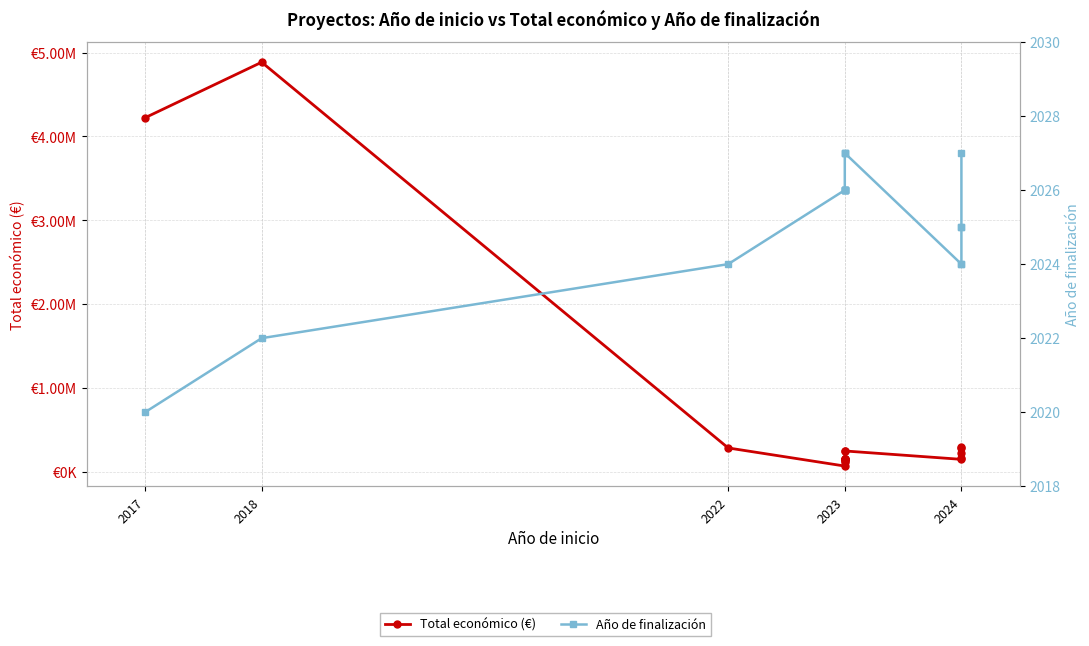

Which series changed the most between 2023 and 2024?

Total económico (€)